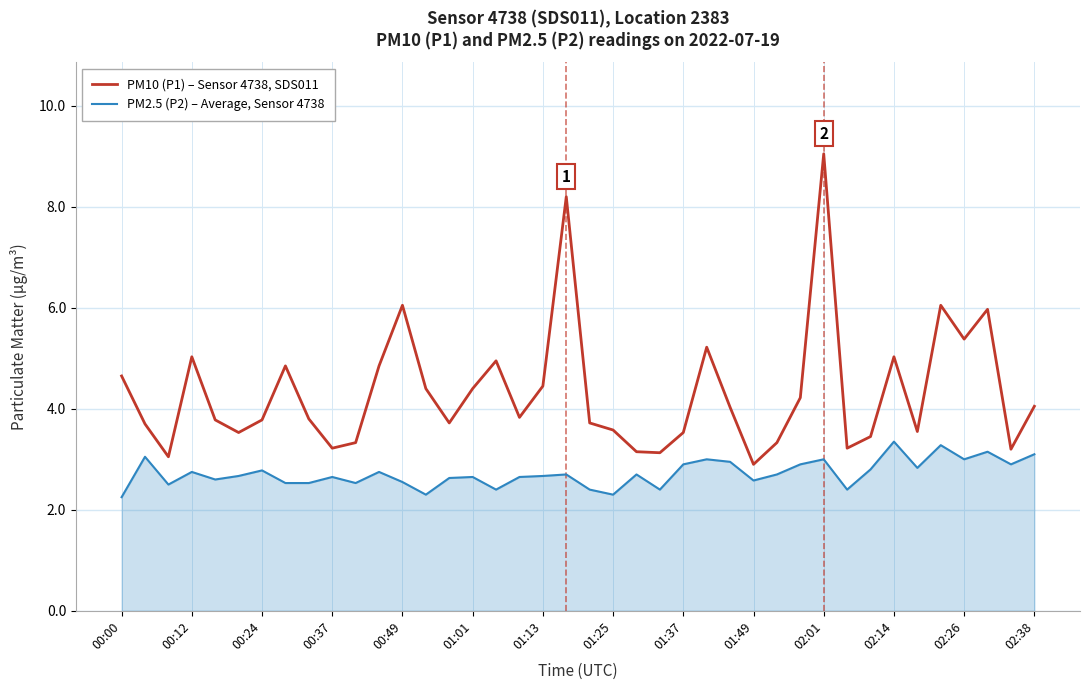

True or false: PM10 (P1) – Sensor 4738, SDS011 and PM2.5 (P2) – Average, Sensor 4738 intersect in this chart.

False